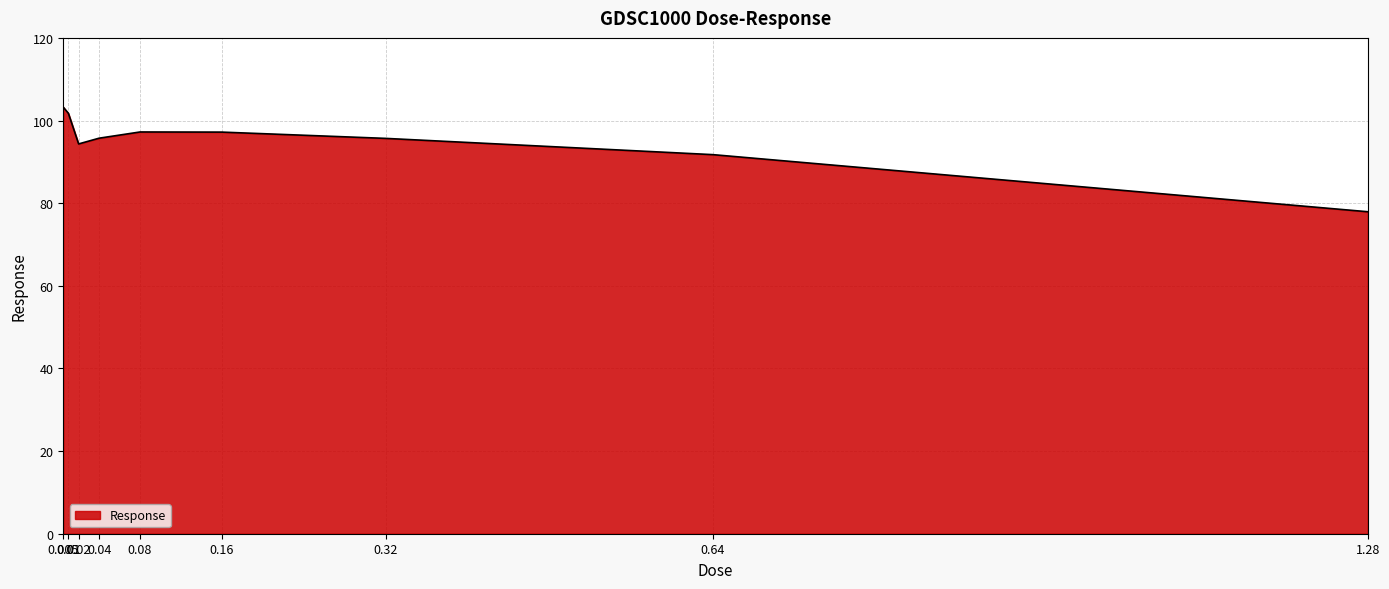

The value at 0.02 is 23.0. True or false?

False